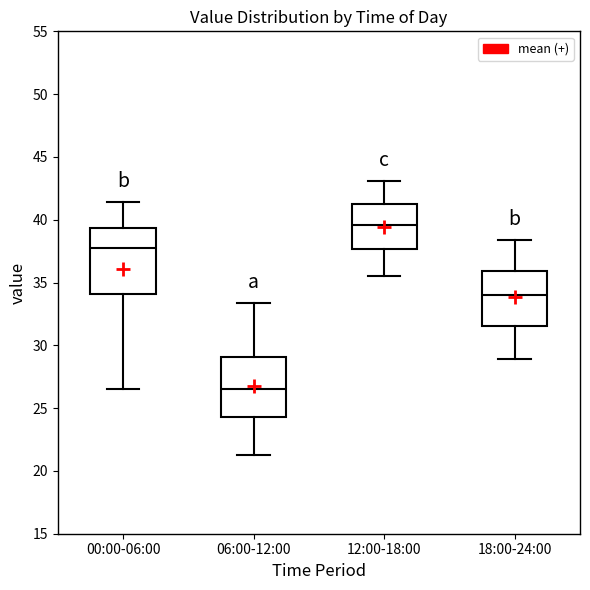

Reading left to right, transcribe this box plot: for each box, give where its median line is, the range the box spans, and where its two whiskers end, as read against the y-axis. The values are not printed on the chart, so give them approximately, as read against the axis.

00:00-06:00: median 38.0, box 34.0 to 39.5, whiskers 26.5 to 41.5
06:00-12:00: median 26.5, box 24.5 to 29.0, whiskers 21.5 to 33.5
12:00-18:00: median 39.5, box 37.5 to 41.0, whiskers 35.5 to 43.0
18:00-24:00: median 34.0, box 31.5 to 36.0, whiskers 29.0 to 38.5